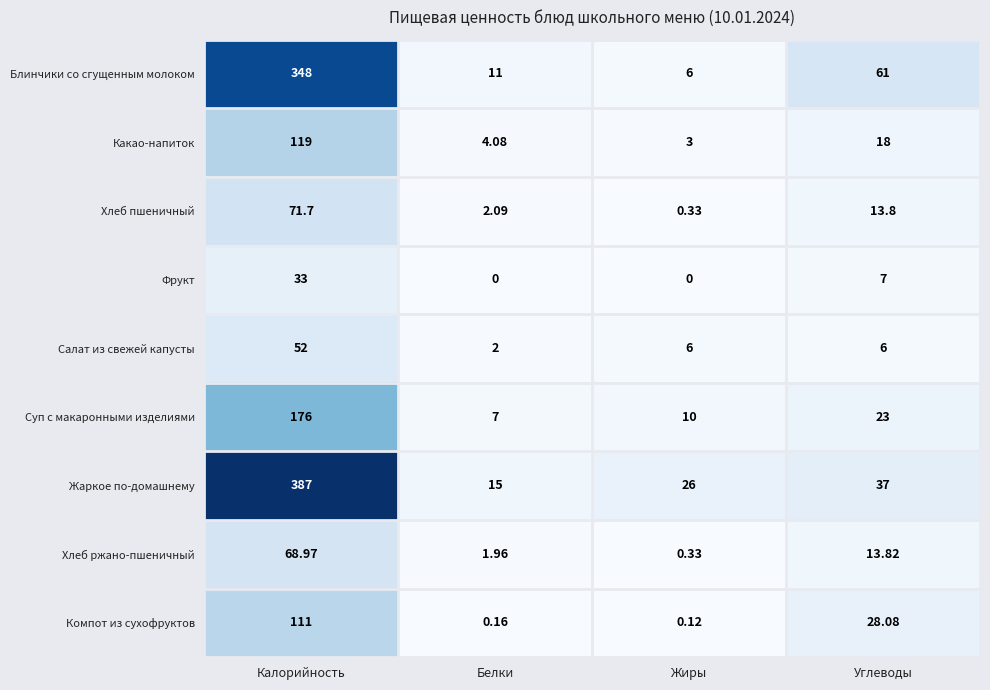

Is the value of Фрукт at Калорийность greater than the value of Хлеб ржано-пшеничный at Углеводы?

Yes